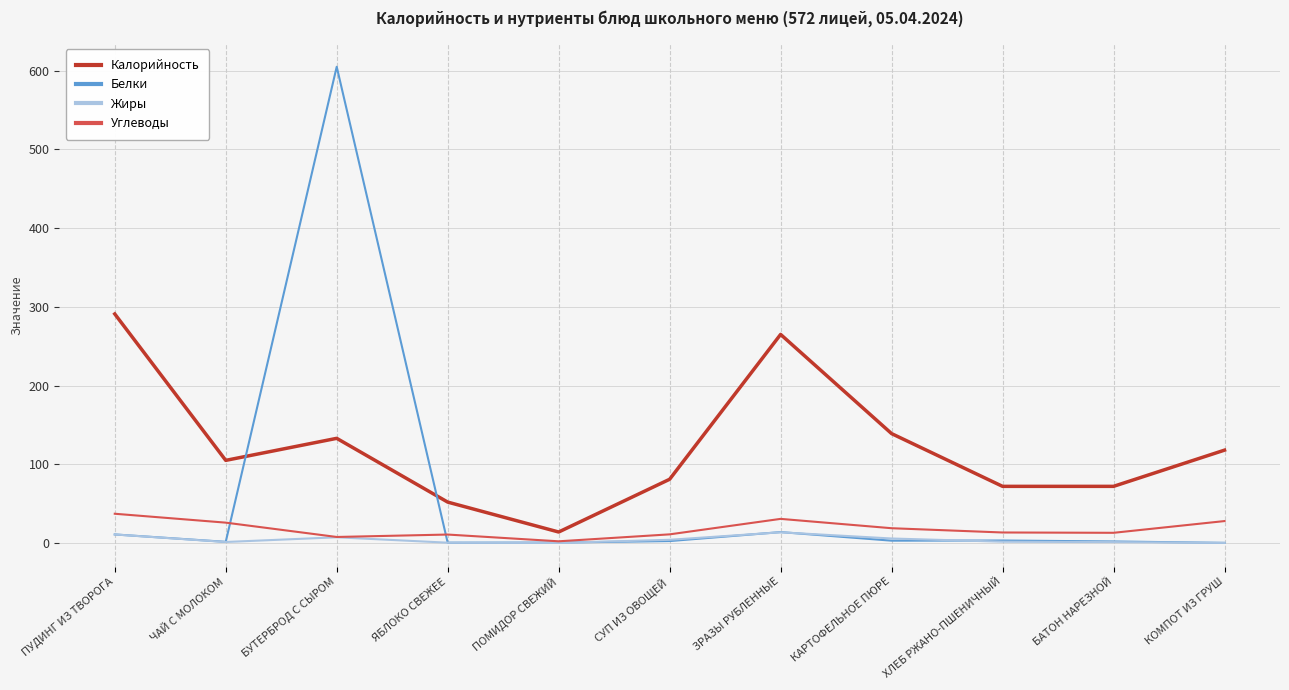

Which series has the largest range (max minus min)?

Белки